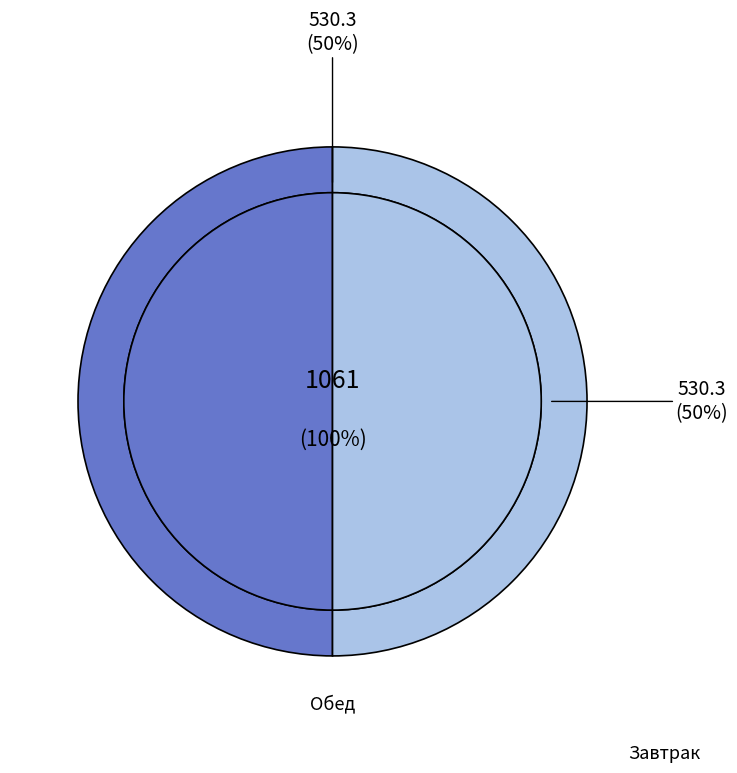

Does any single category account for the majority?

No